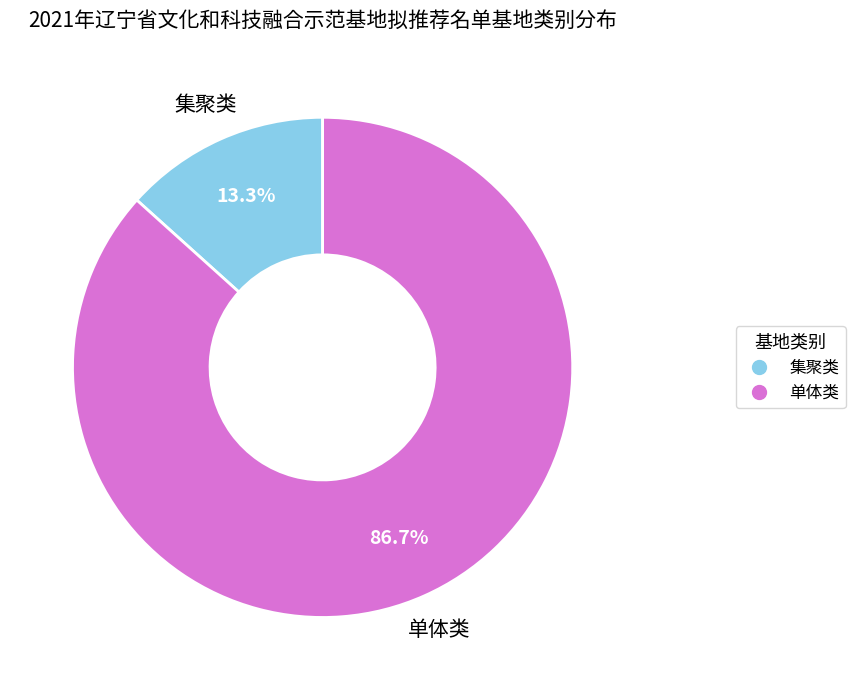

Rank the categories by value from lowest to highest.

集聚类, 单体类